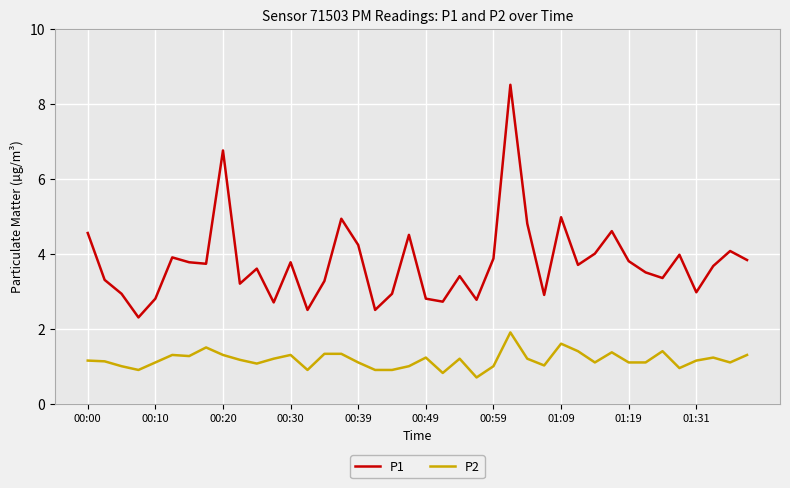

List the series in order of their overall mean, lowest first.

P2, P1